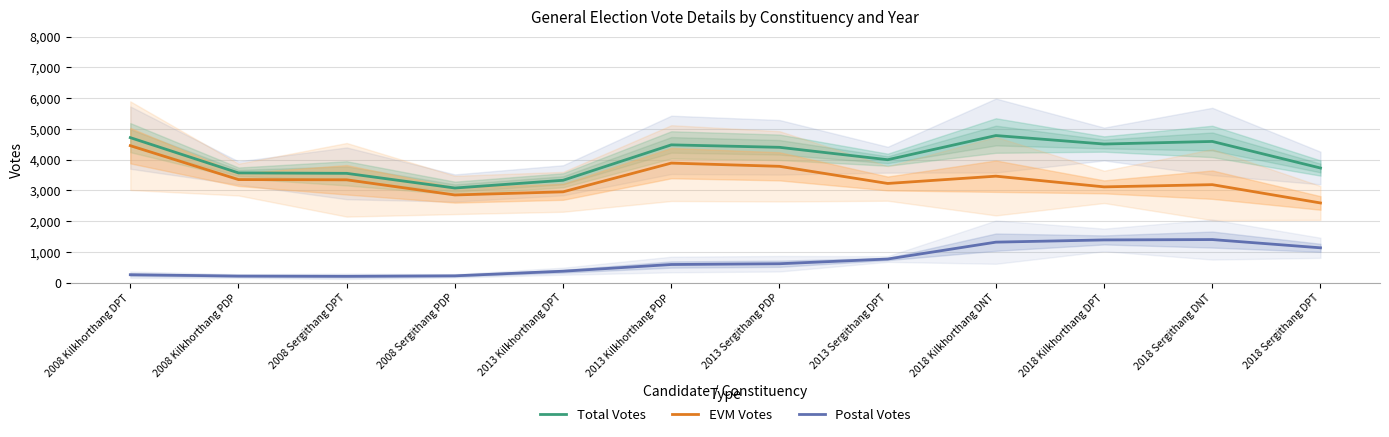

Which series has the largest range (max minus min)?

EVM Votes